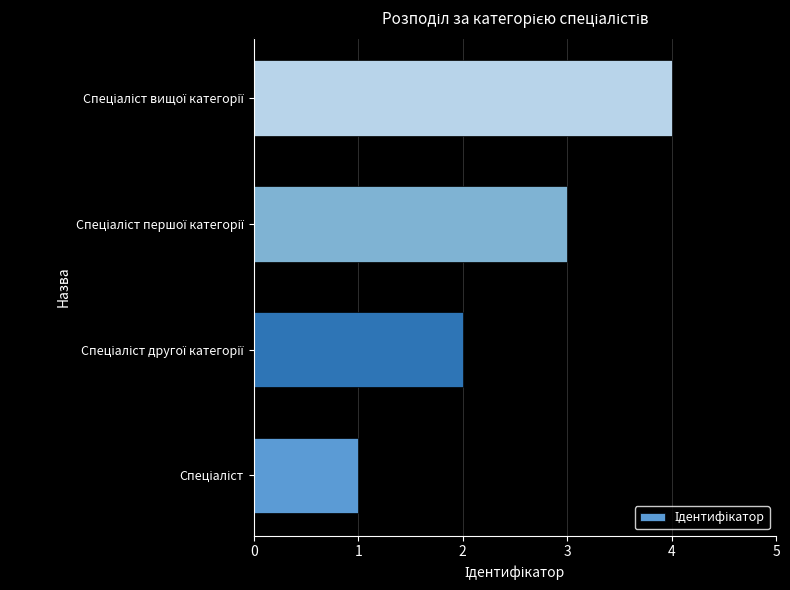

Does the chart contain stacked bars?

No